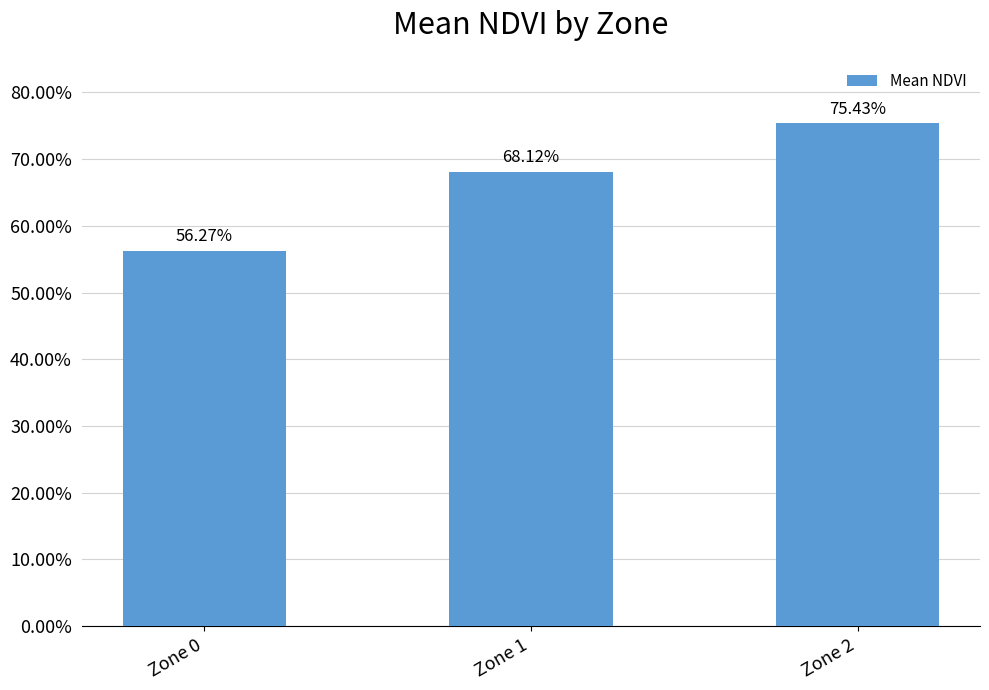

The chart shows a value of 0.6 at Zone 0. True or false?

True